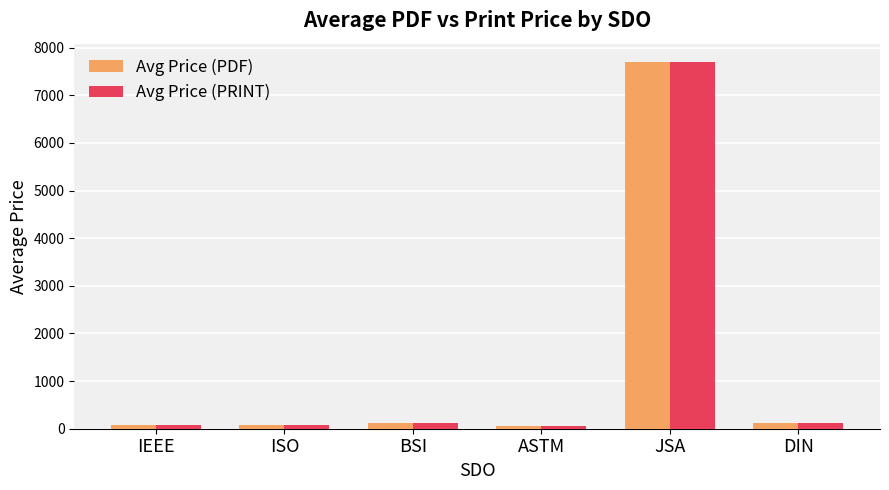

At which label does Avg Price (PRINT) reach its peak?

JSA